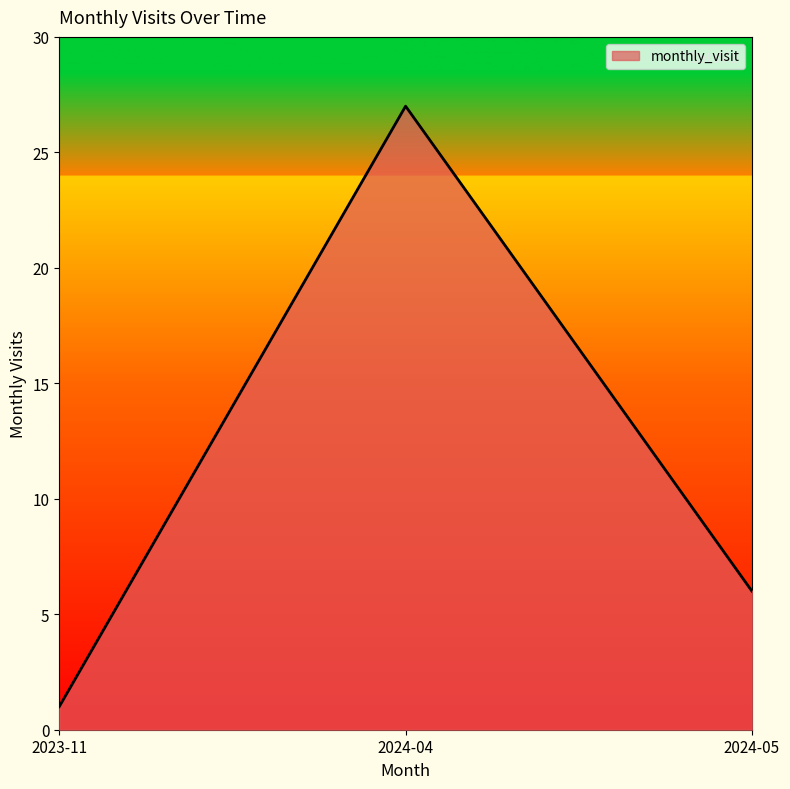

Rank the categories by value from lowest to highest.

2023-11, 2024-05, 2024-04